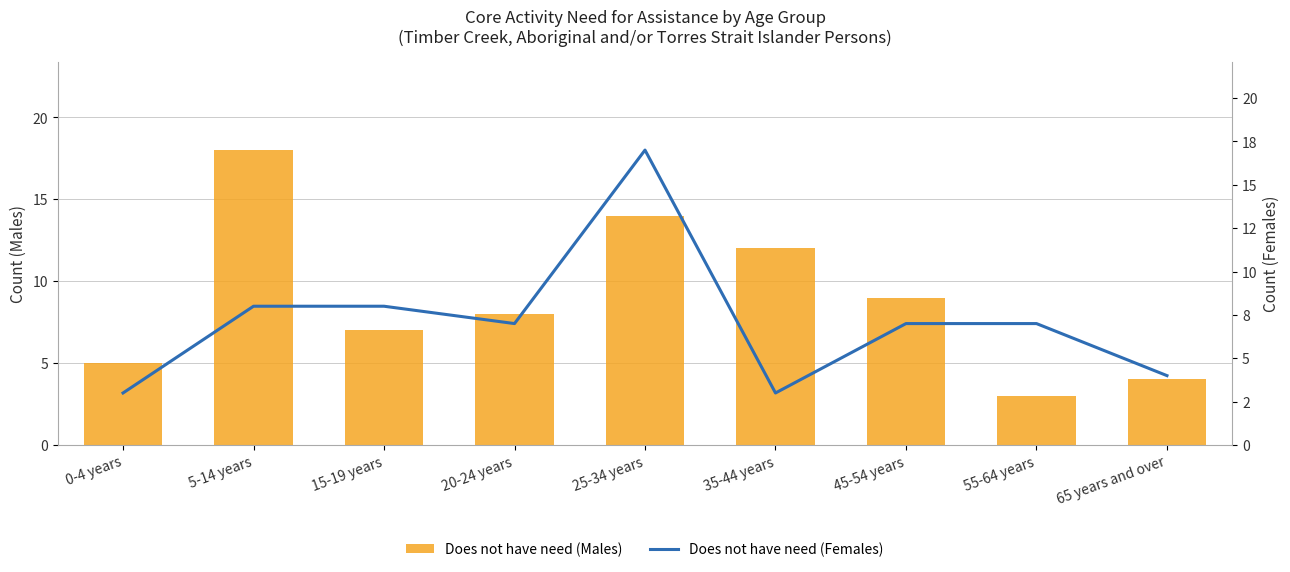

The value of Does not have need (Females) at 25-34 years is 4. True or false?

False